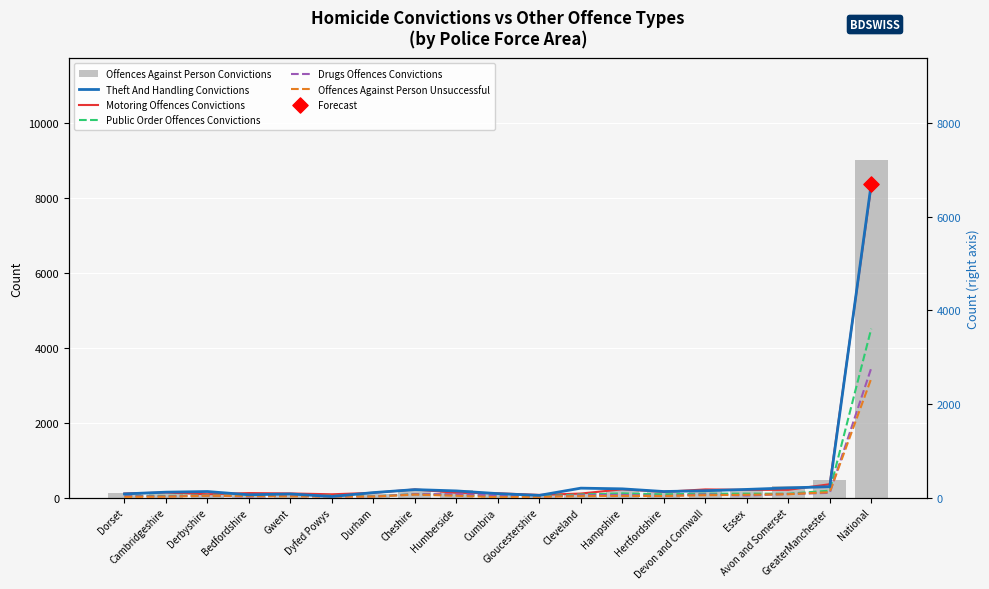

Which series has the largest Y range (max minus min)?

Offences Against Person Convictions